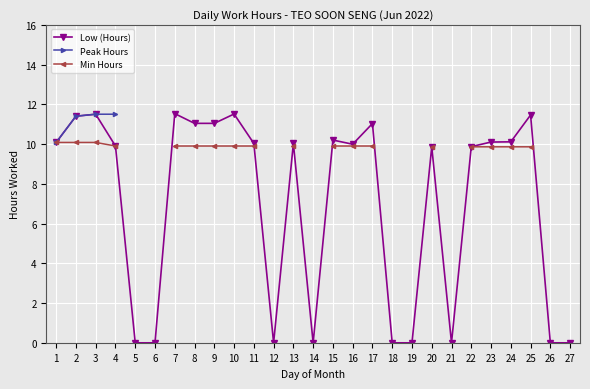

What are all the series names shown in the legend?

Low (Hours), Peak Hours, Min Hours